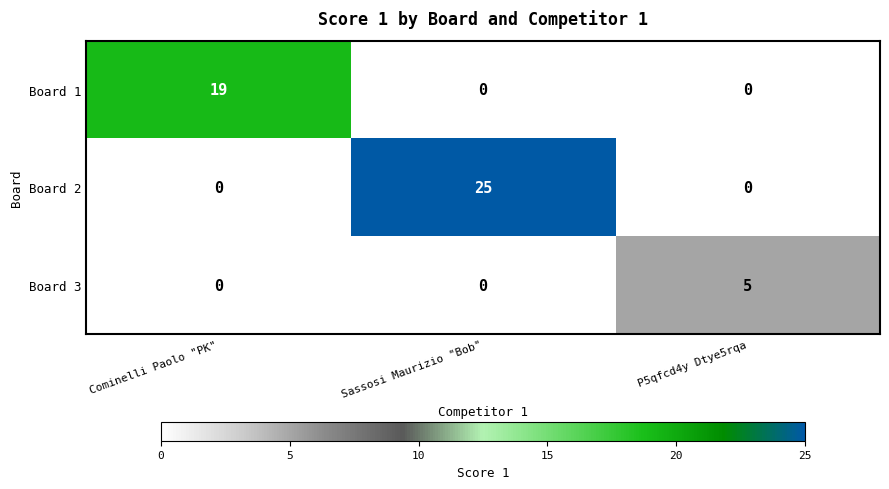

How many series are shown in this chart?

3